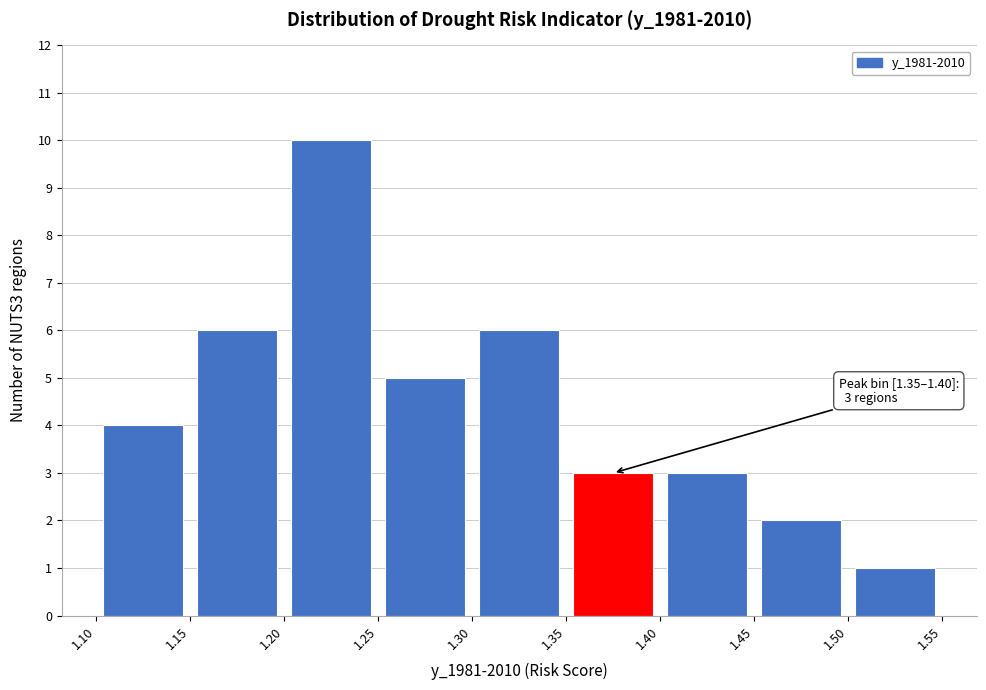

Which range on the x-axis has the tallest bar?

1.20 to 1.25